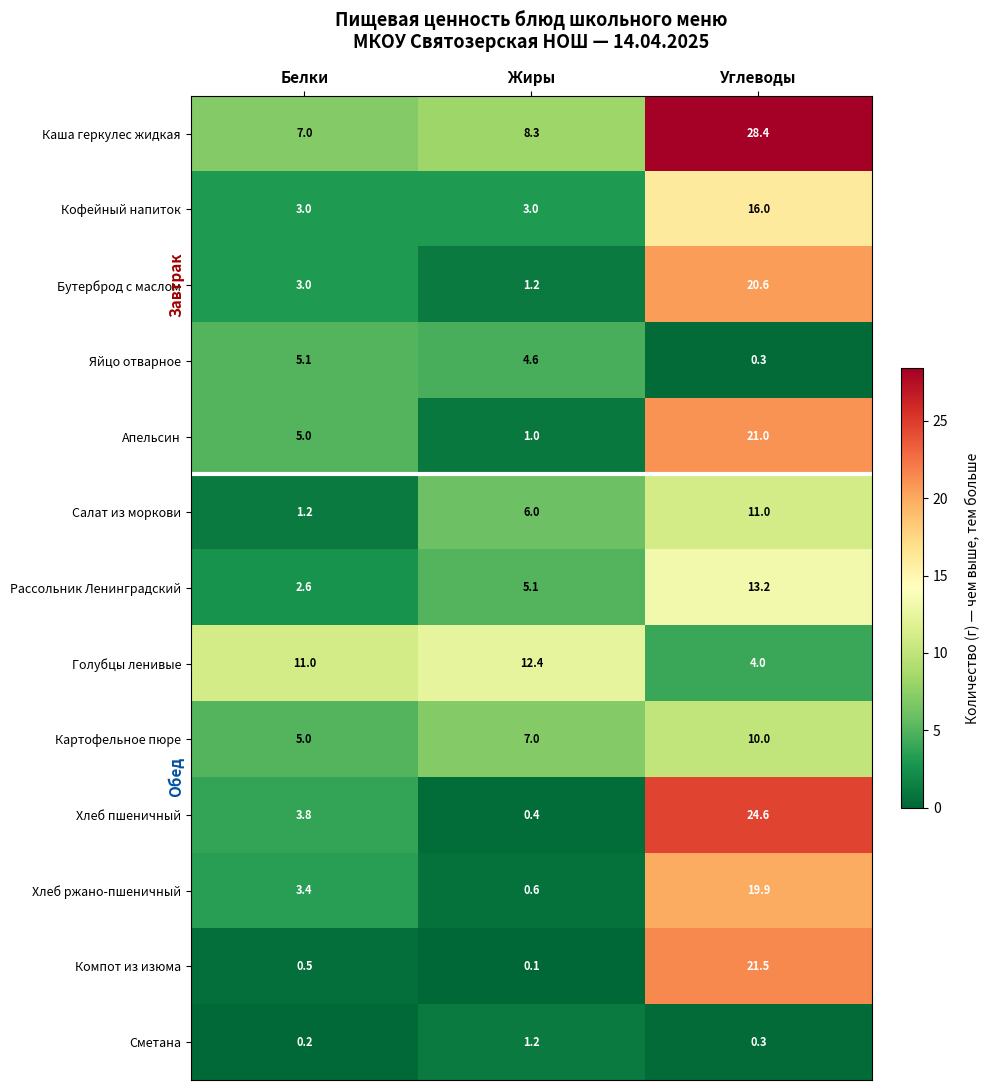

What is the maximum value shown in the chart?

28.4